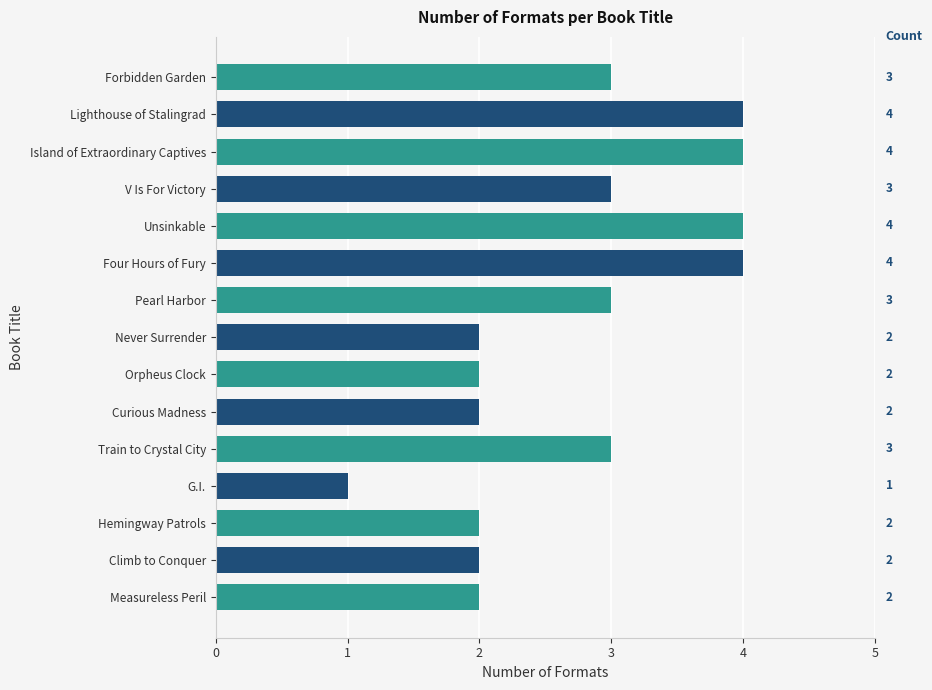

Which category has the lowest value across all series?

G.I.